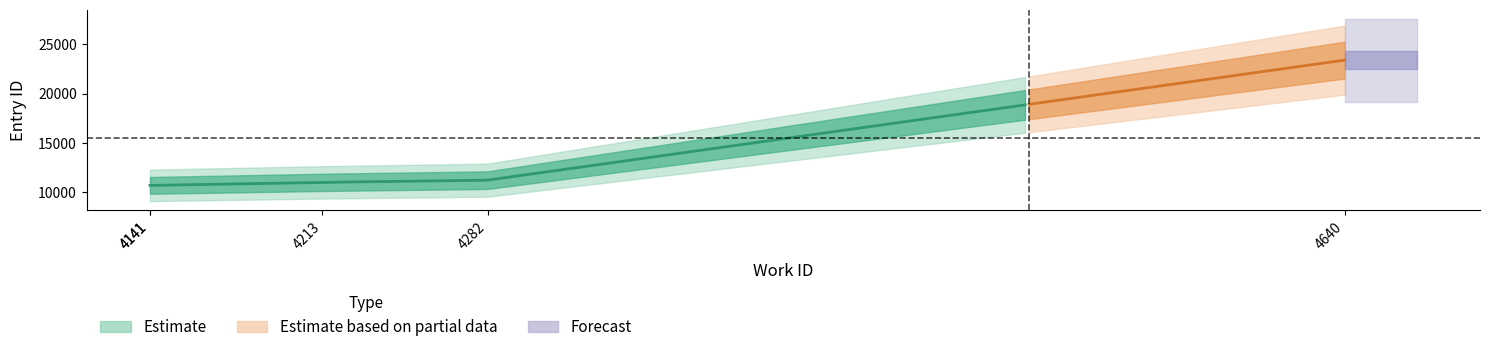

True or false: work_id_values has more than 1 points higher than both neighbors.

False